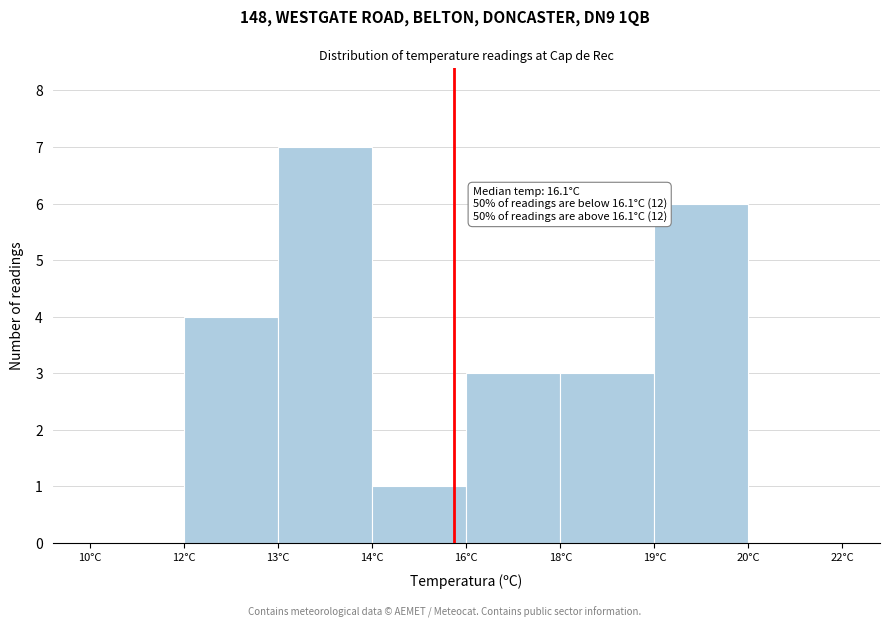

Reading left to right, list all the values displayed in this chart.

10°C=0	12°C=4	13°C=7	14°C=1	16°C=3	18°C=3	19°C=6	20°C=0